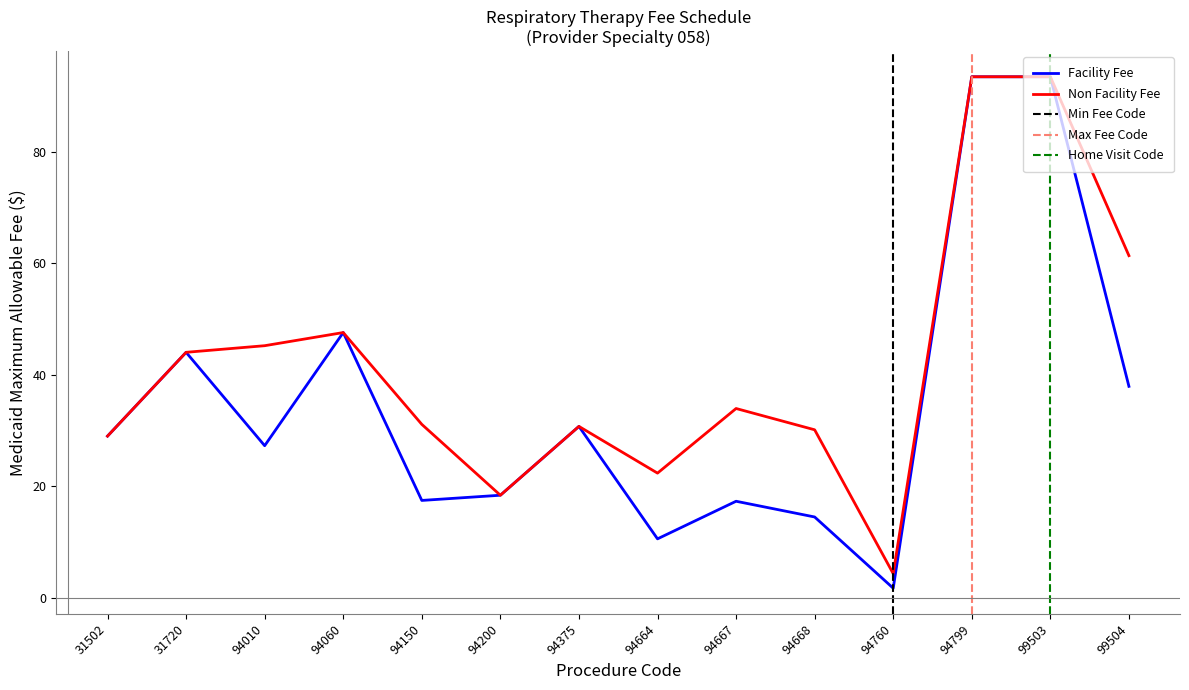

List the series in order of their overall mean, lowest first.

Facility Fee, Non Facility Fee